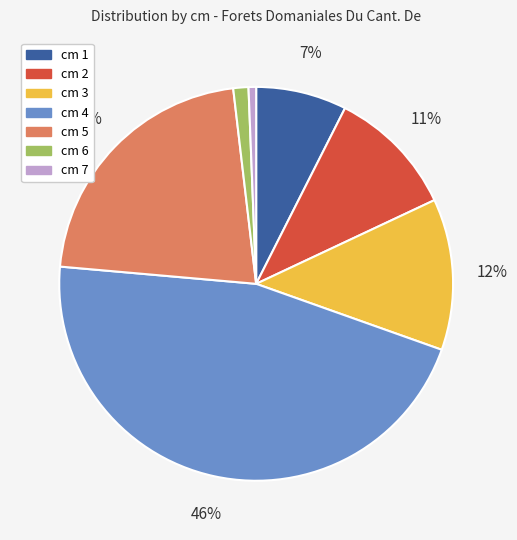

Which category has the biggest portion of the pie?

cm 4